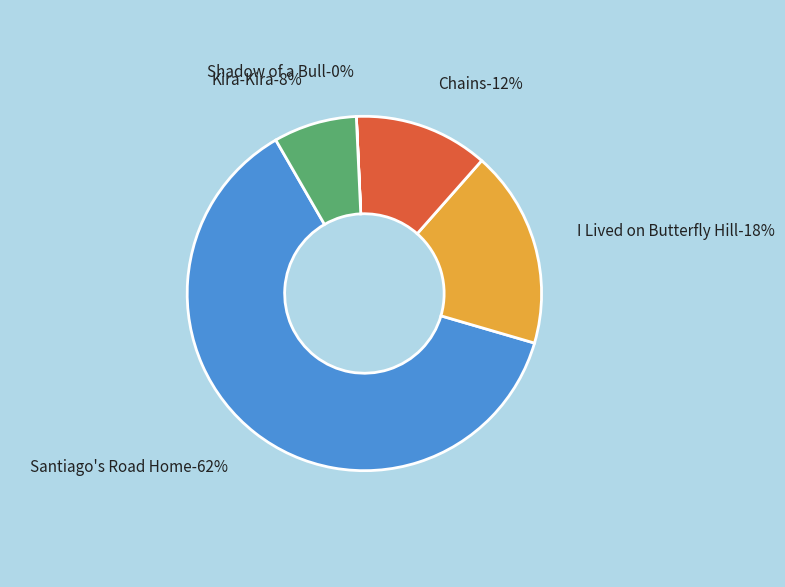

Rank the categories by value from highest to lowest.

Santiago's Road Home, I Lived on Butterfly Hill, Chains, Kira-Kira, Shadow of a Bull